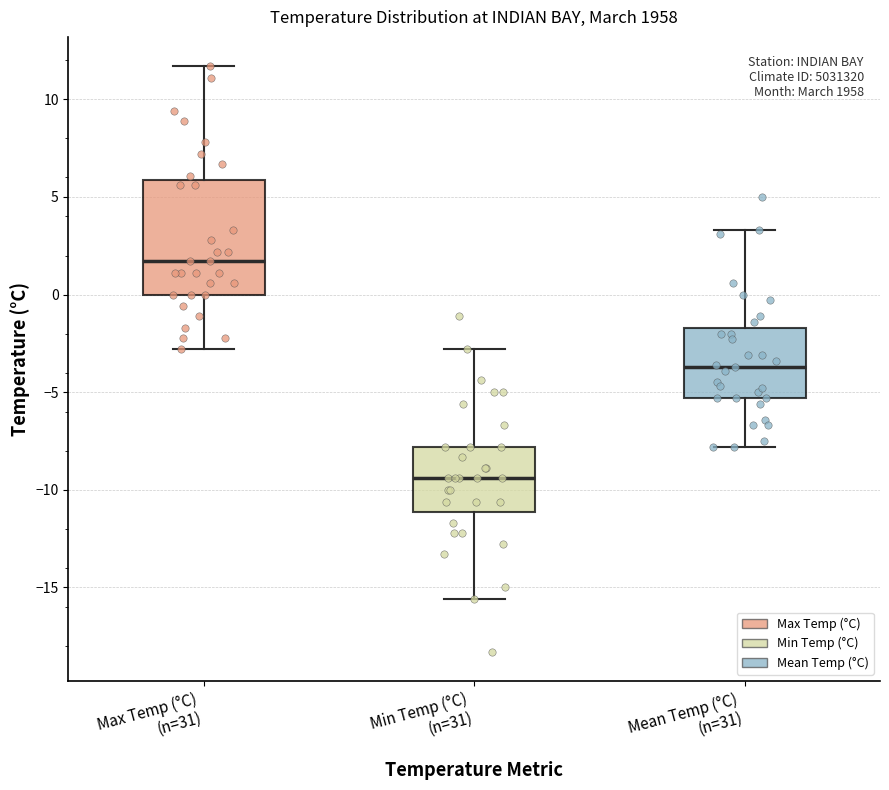

Comparing the boxes themselves (not the whiskers), which one is the tallest?

Max Temp (°C) (n=31)